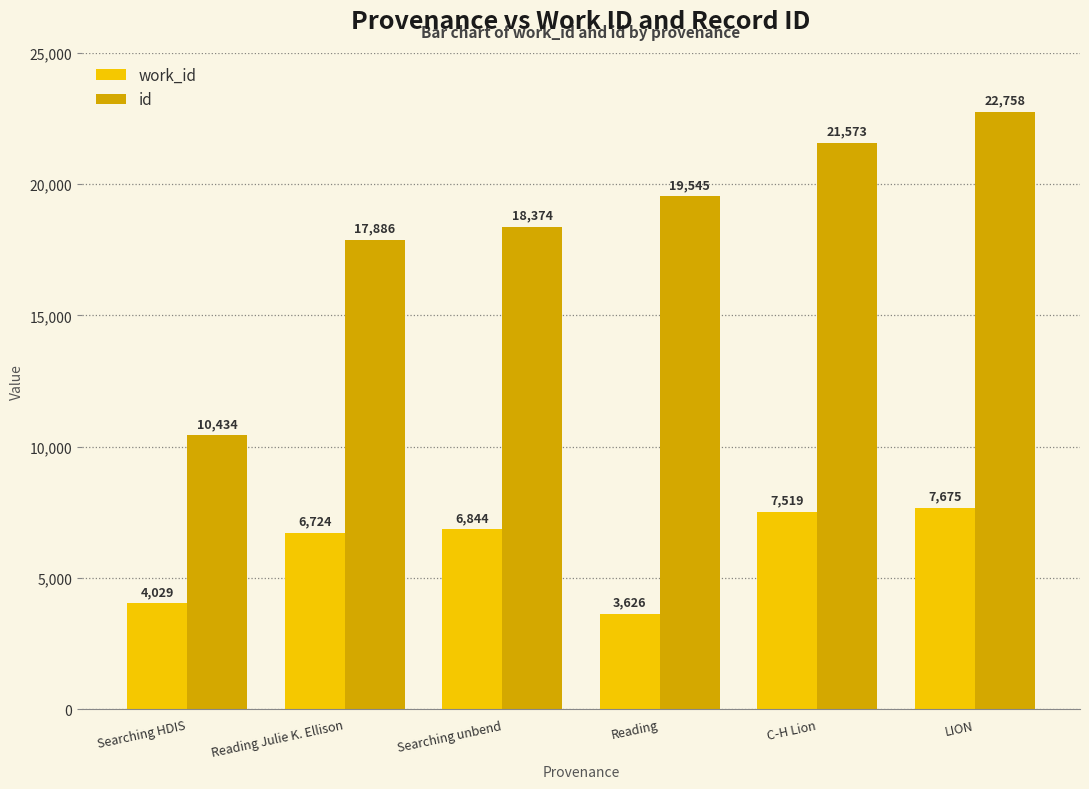

What is the value of the work_id bar at the 6th from the left?

7675